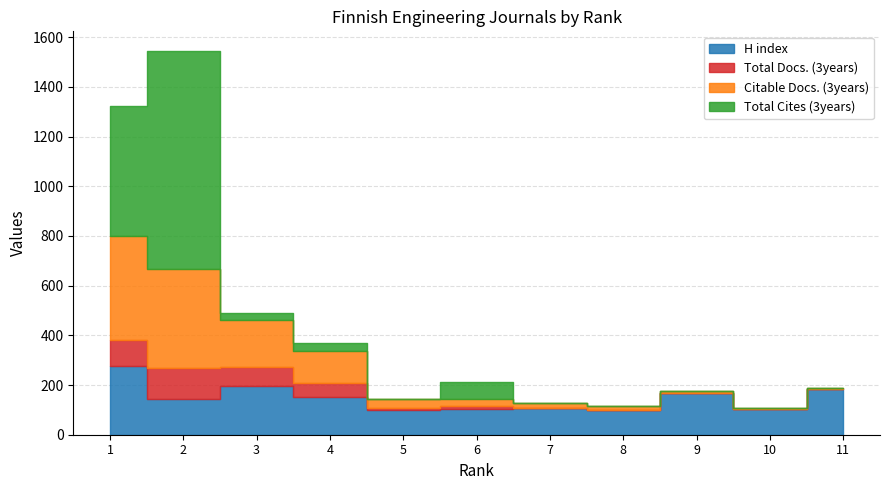

At how many categories does at least one series exceed 212?

2